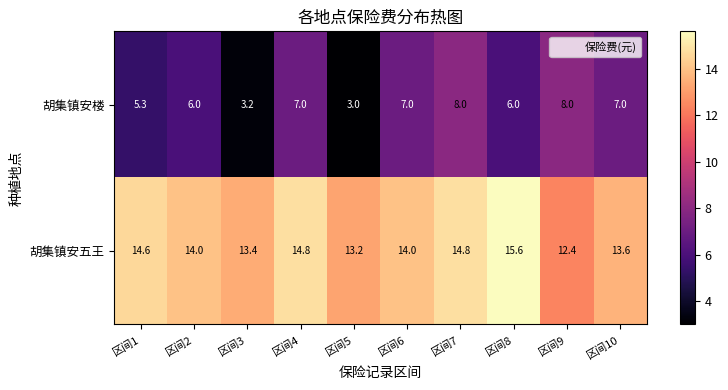

What is the minimum value for 胡集镇安五王?

12.4